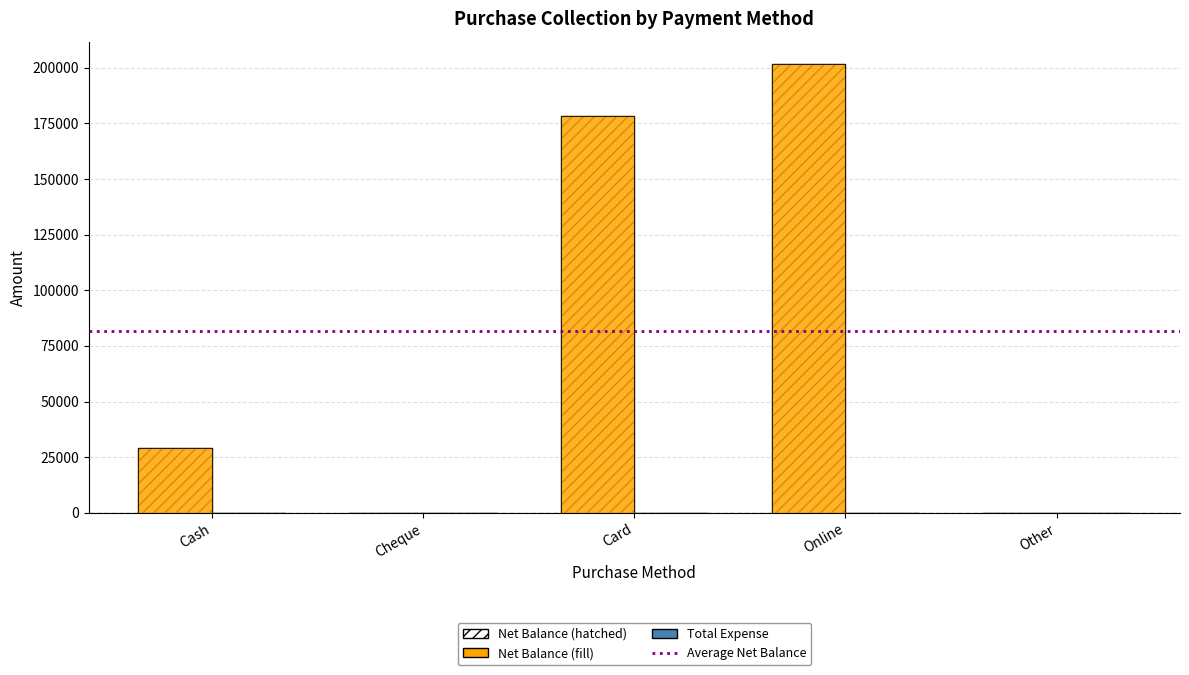

How many values are below 29000?

2